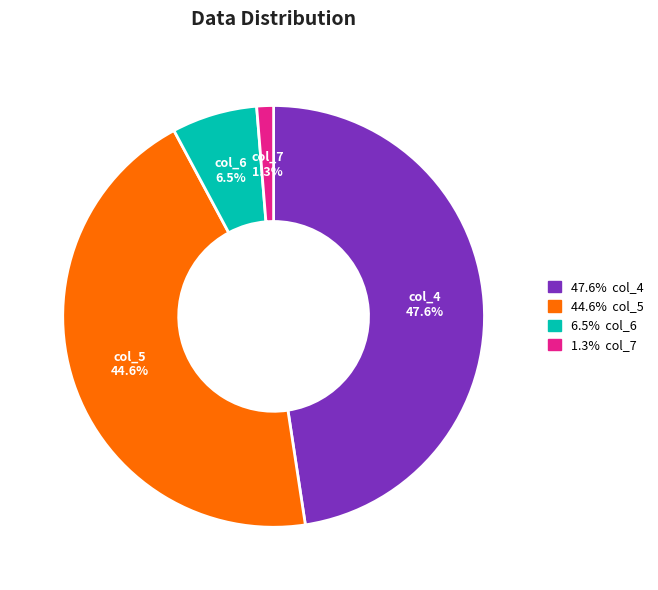

Do col_7 and col_4 together represent more than half of the pie?

No